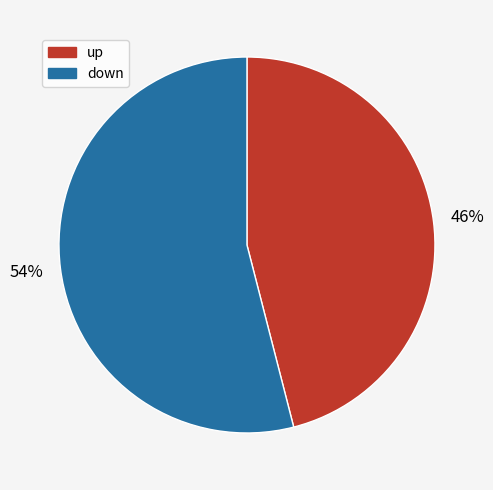

What is the ratio of the value at up to the value at down?

0.9